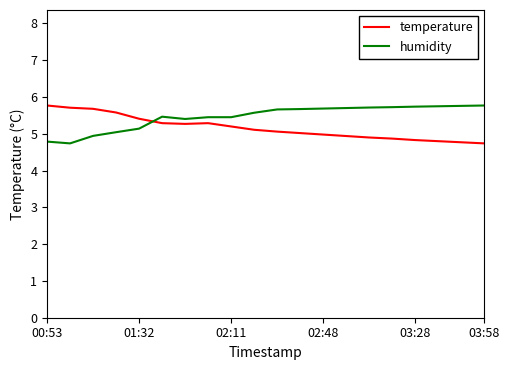

What is the minimum value shown in the chart?

4.7